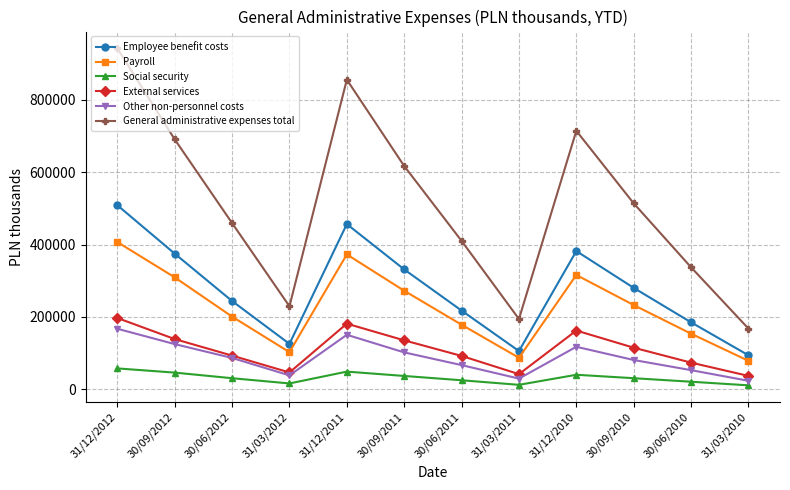

What is the difference between the maximum and minimum values in the Social security series?

46792